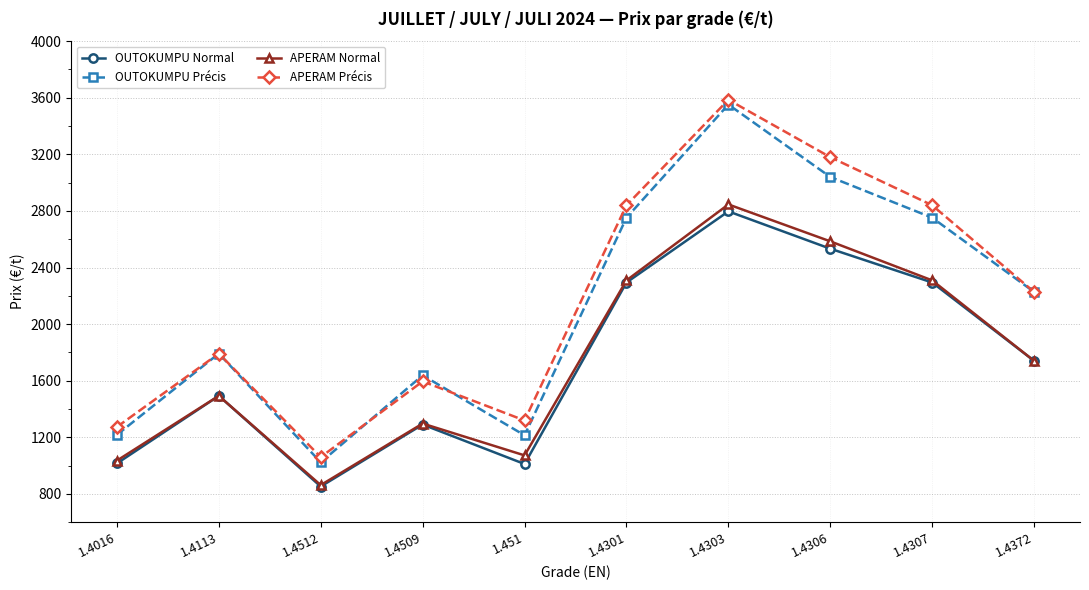

True or false: OUTOKUMPU Normal has a value of 2280 at 1.4113.

False